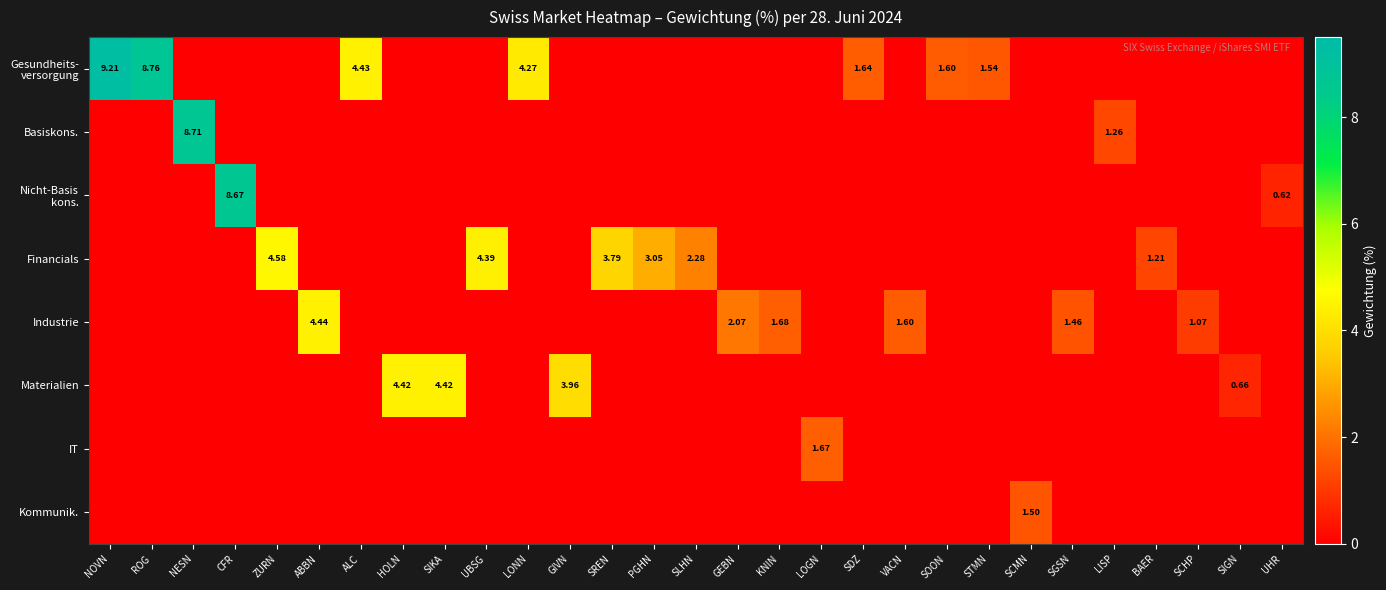

At how many categories does at least one series exceed 4?

11